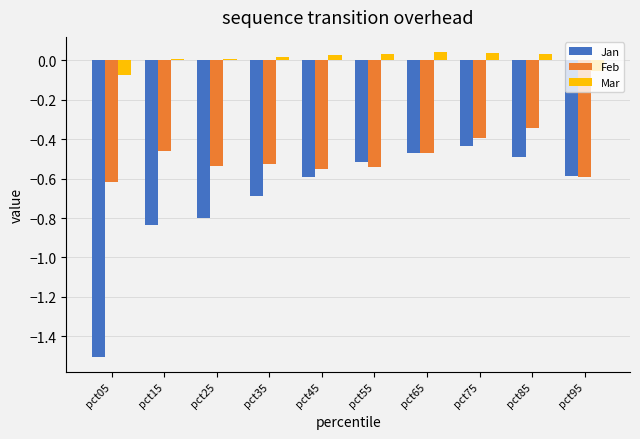

What is the total value across all series at pct65?

-0.9